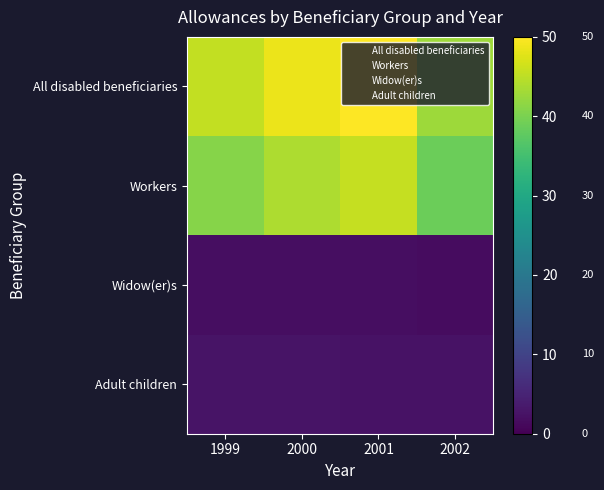

Reading left to right, list all the values displayed in this chart.

All disabled beneficiaries: 1999=45.4	2000=48.5	2001=50.0	2002=42.8
Workers: 1999=41.0	2000=43.9	2001=45.7	2002=38.8
Widow(er)s: 1999=1.9	2000=1.9	2001=1.8	2002=1.6
Adult children: 1999=2.5	2000=2.7	2001=2.5	2002=2.4